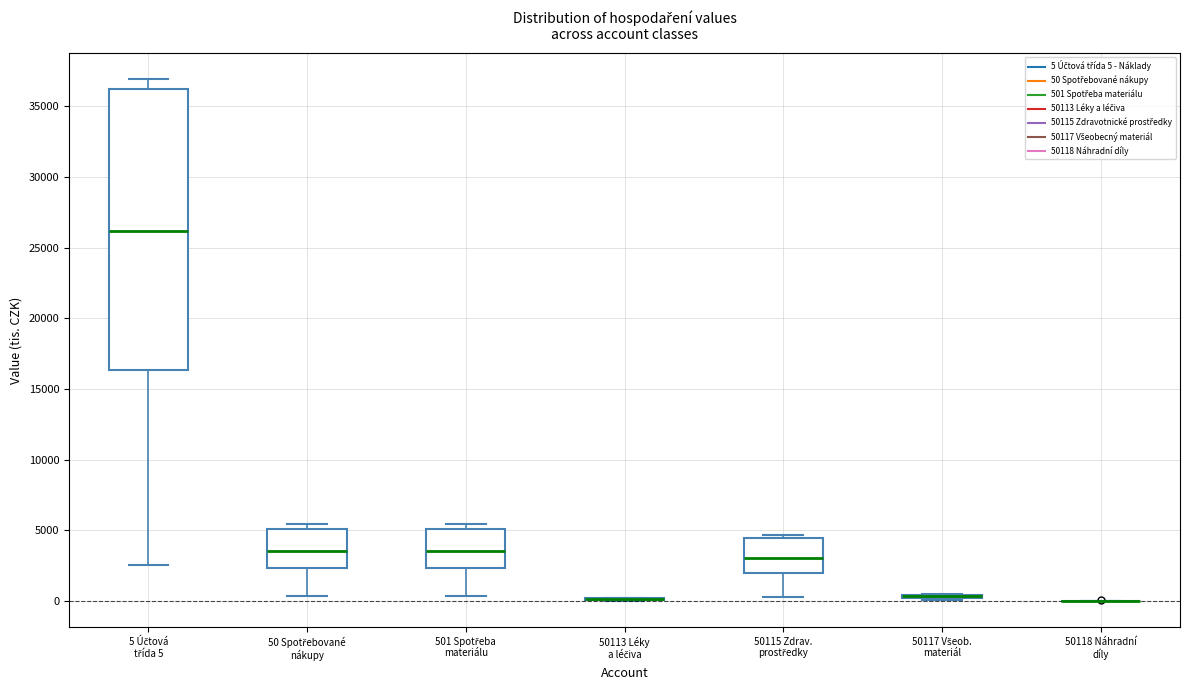

Reading left to right, transcribe this box plot: for each box, give where its median line is, the range the box spans, and where its two whiskers end, as read against the y-axis. The values are not printed on the chart, so give them approximately, as read against the axis.

5 Účtová třída 5: median 26000, box 16500 to 36000, whiskers 2500 to 37000
50 Spotřebované nákupy: median 3500, box 2500 to 5000, whiskers 500 to 5500
501 Spotřeba materiálu: median 3500, box 2500 to 5000, whiskers 500 to 5500
50113 Léky a léčiva: box collapsed to a line at 0, whiskers 0 to 0
50115 Zdrav. prostředky: median 3000, box 2000 to 4500, whiskers 500 to 4500 (just above the box's upper edge)
50117 Všeob. materiál: box collapsed to a line at 500, whiskers 0 to 500
50118 Náhradní díly: box collapsed to a line at 0, whiskers 0 to 0